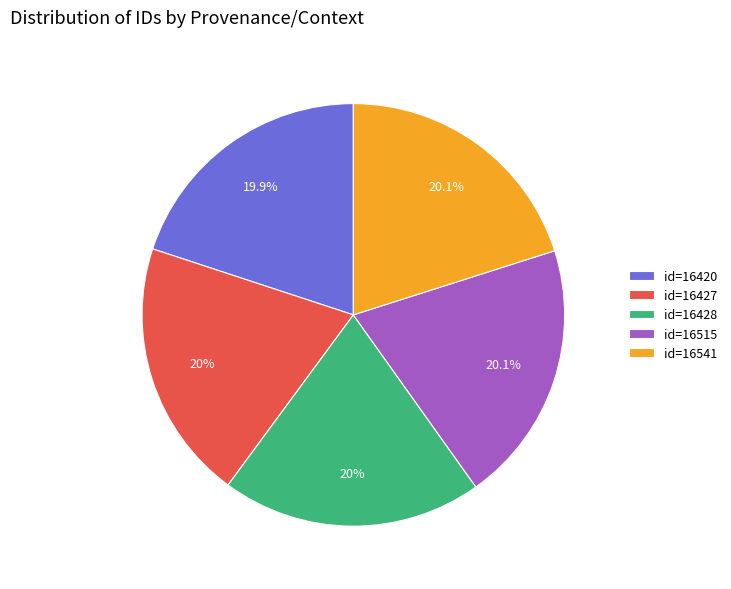

Does any single category account for the majority?

No